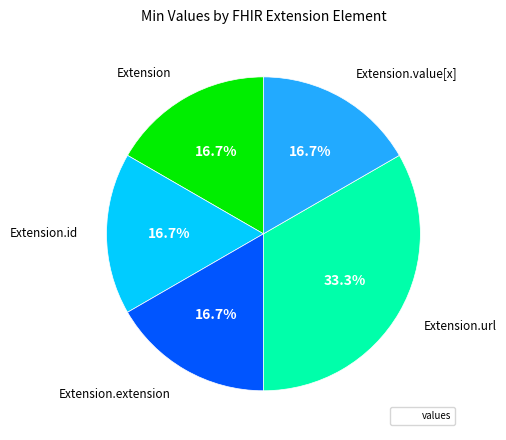

Is there any slice that represents more than half of the pie?

No